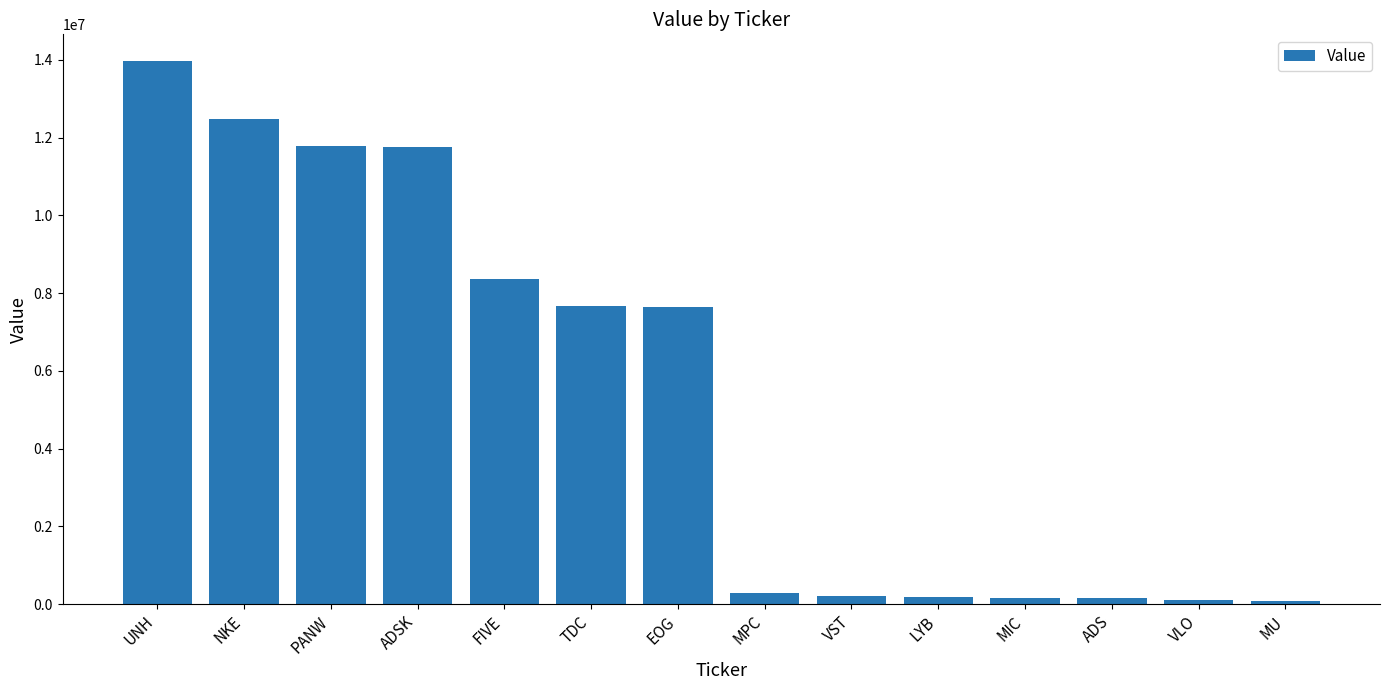

The chart shows a value of 16261280 at ADSK. True or false?

False